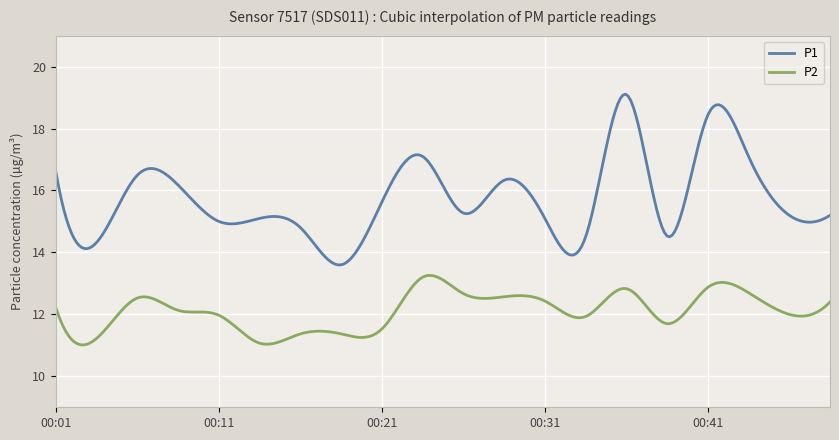

What is the maximum value for P2?

13.3